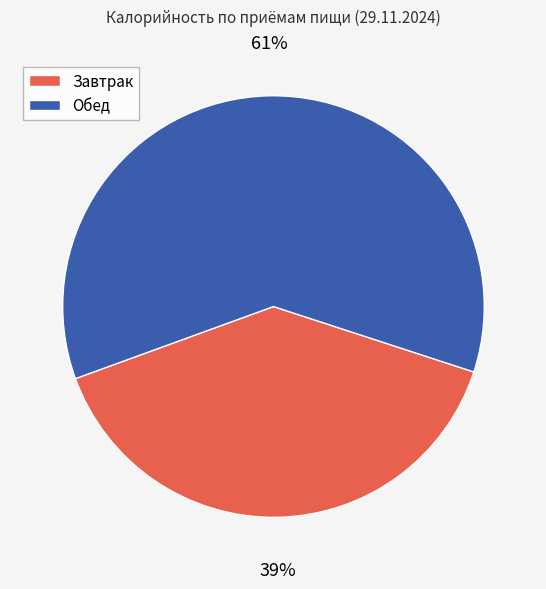

How many segments does this pie chart have?

2